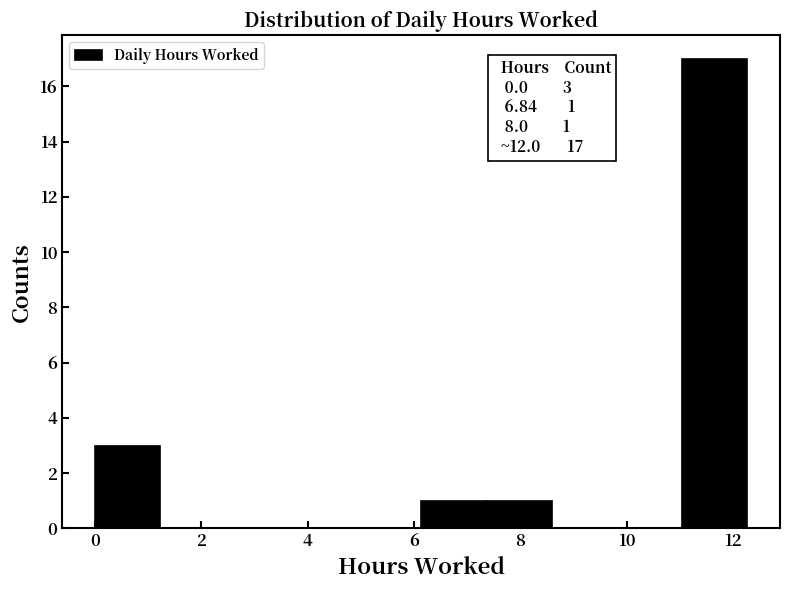

Over which range of the x-axis is the bar tallest?

11.0 to 12.2